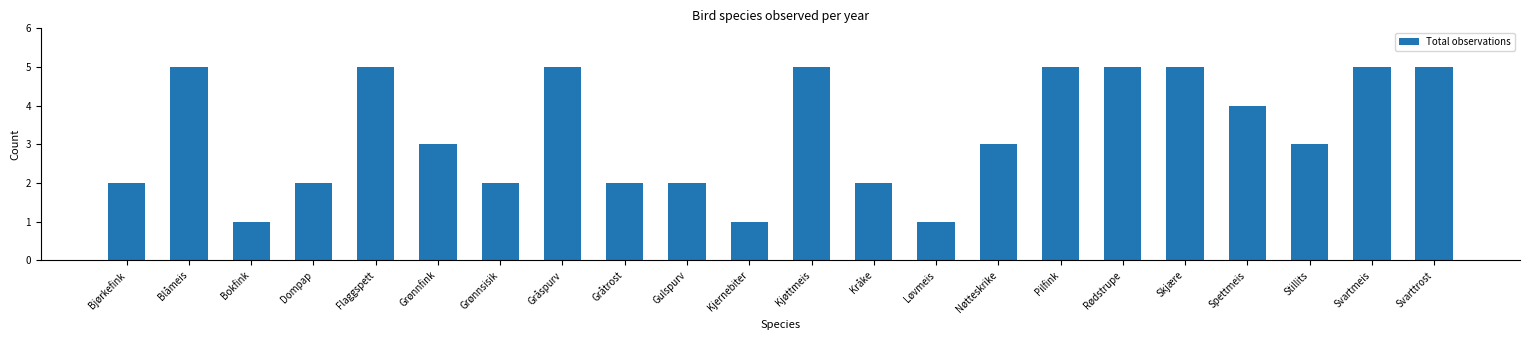

Reading left to right, list all the values displayed in this chart.

Bjørkefink=2	Blåmeis=5	Bokfink=1	Dompap=2	Flaggspett=5	Grønnfink=3	Grønnsisik=2	Gråspurv=5	Gråtrost=2	Gulspurv=2	Kjernebiter=1	Kjøttmeis=5	Kråke=2	Løvmeis=1	Nøtteskrike=3	Pilfink=5	Rødstrupe=5	Skjære=5	Spettmeis=4	Stillits=3	Svartmeis=5	Svarttrost=5